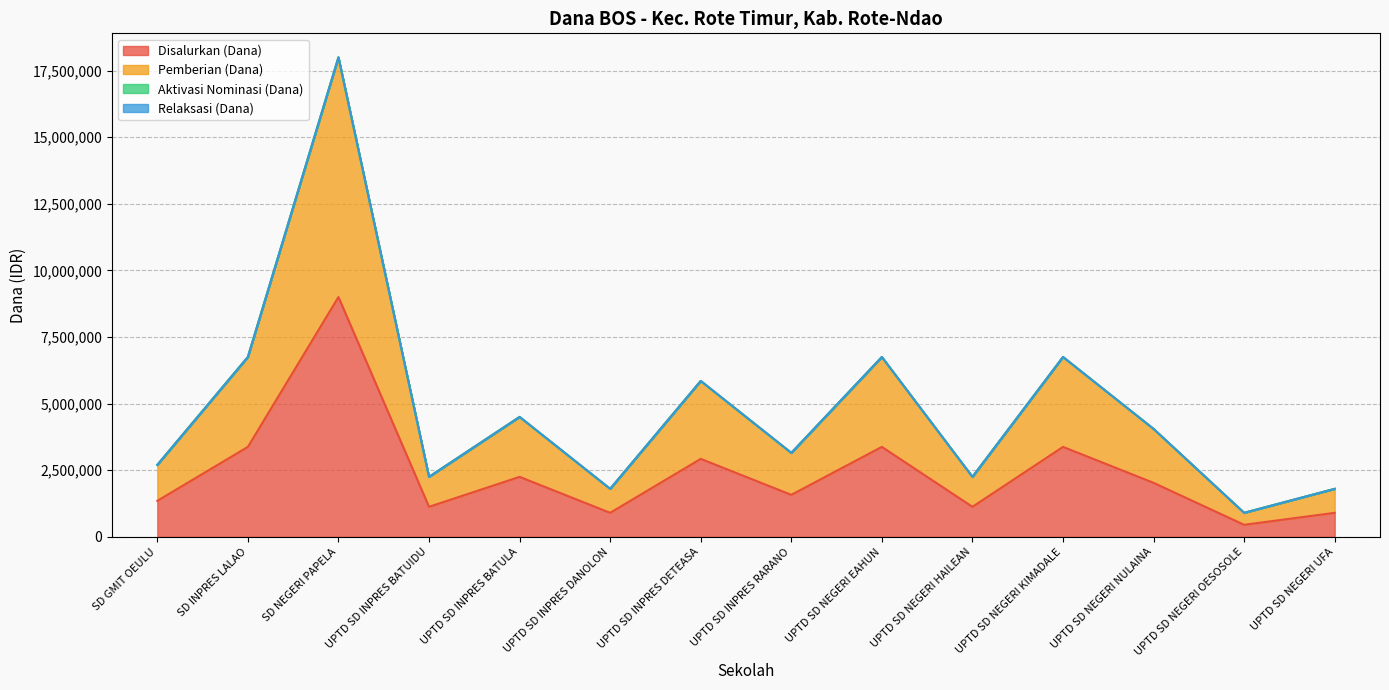

Is the value of Pemberian (Dana) at SD INPRES LALAO greater than the value of Disalurkan (Dana) at UPTD SD INPRES BATULA?

Yes